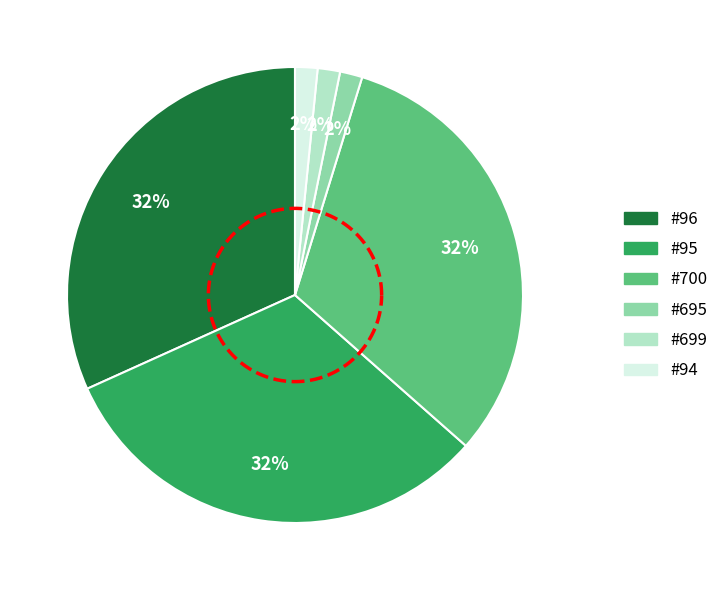

What is the smallest slice in the pie chart?

695